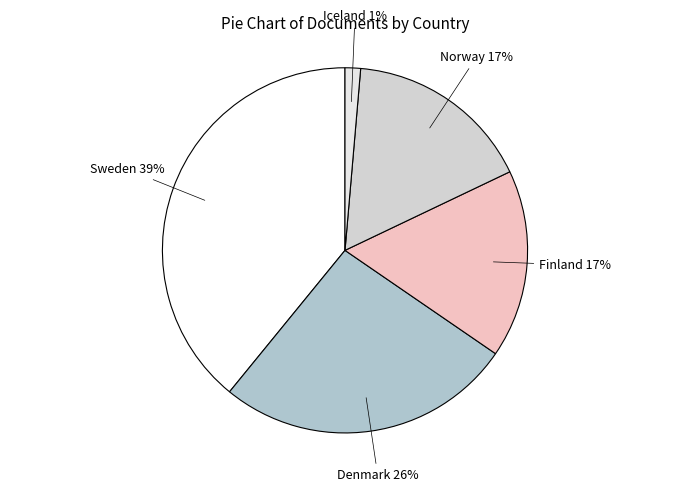

Count the number of slices in the pie.

5